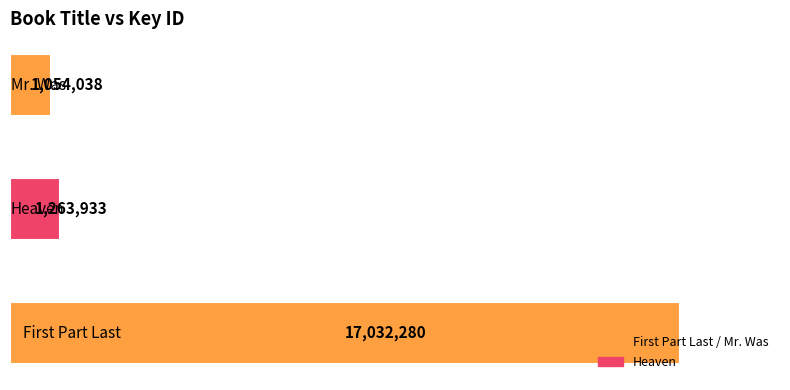

What is the average value?

6450084